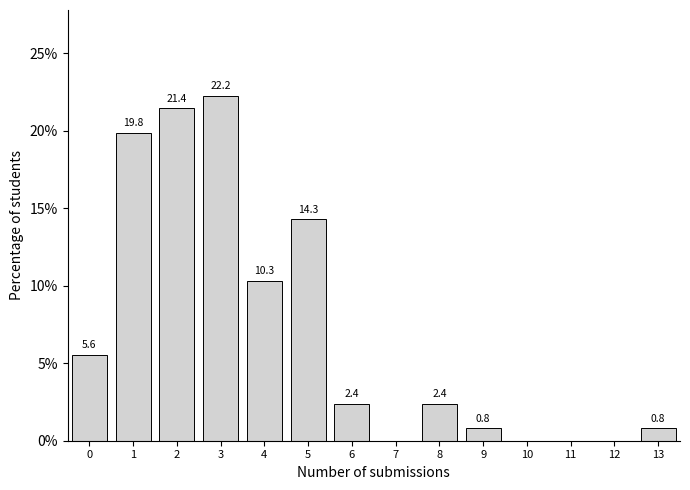

Over which range of the x-axis is the bar tallest?

2.5 to 3.5